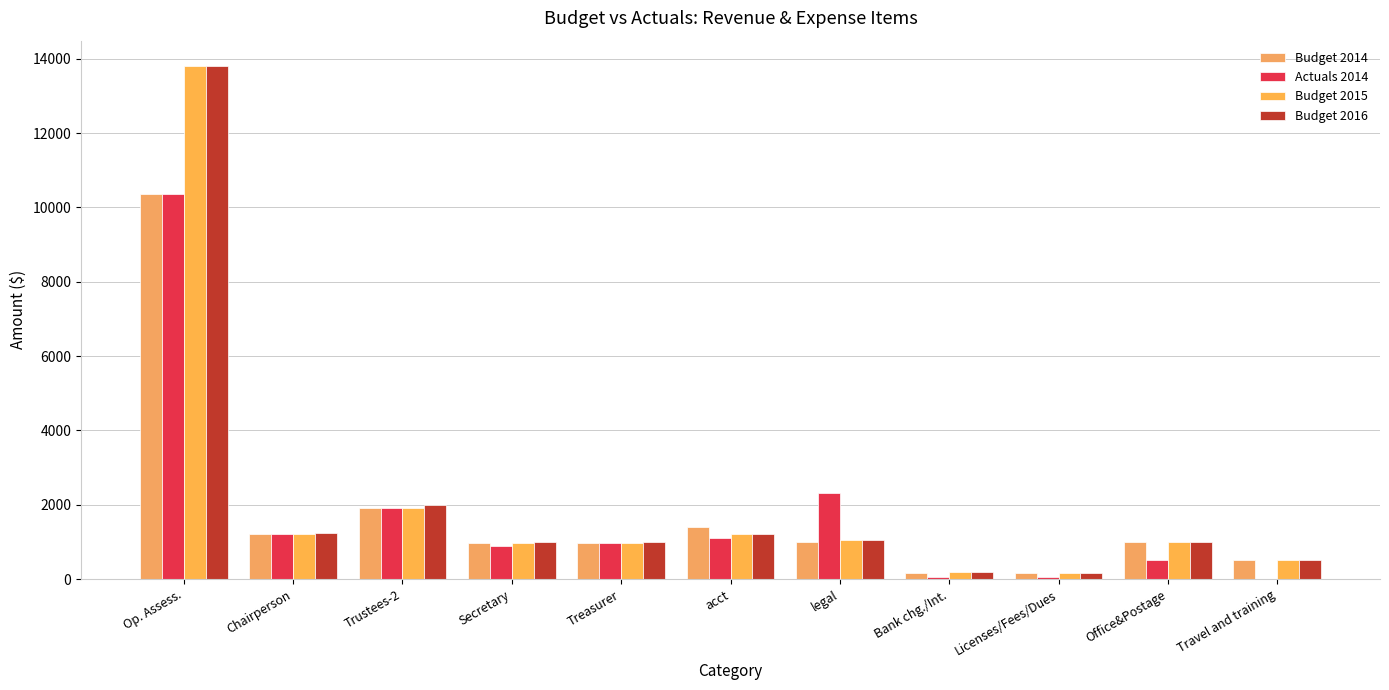

Rank the categories by Budget 2015 value from lowest to highest.

Licenses/Fees/Dues, Bank chg./Int., Travel and training, Secretary, Treasurer, Office&Postage, legal, Chairperson, acct, Trustees-2, Op. Assess.